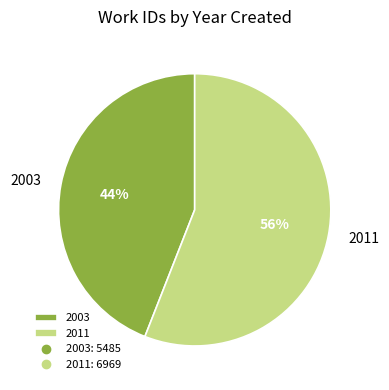

To the nearest percent, what portion does 2011 represent?

56%